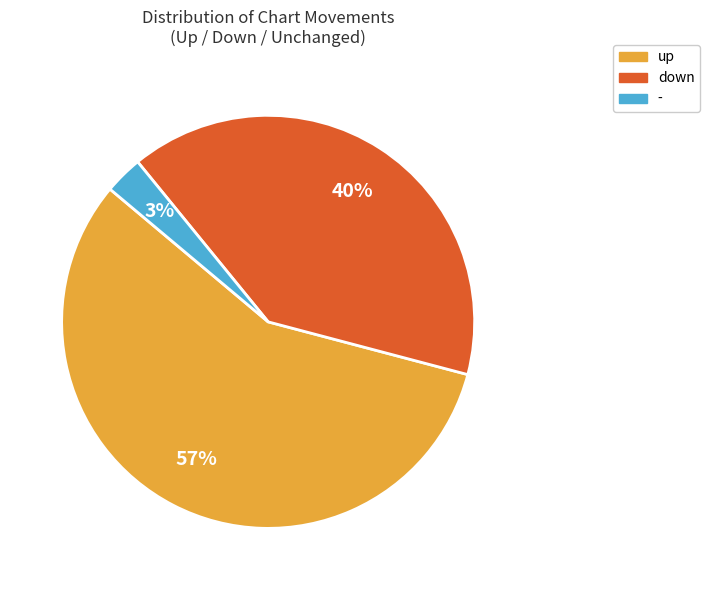

Is it true that - is 26% of the pie?

False